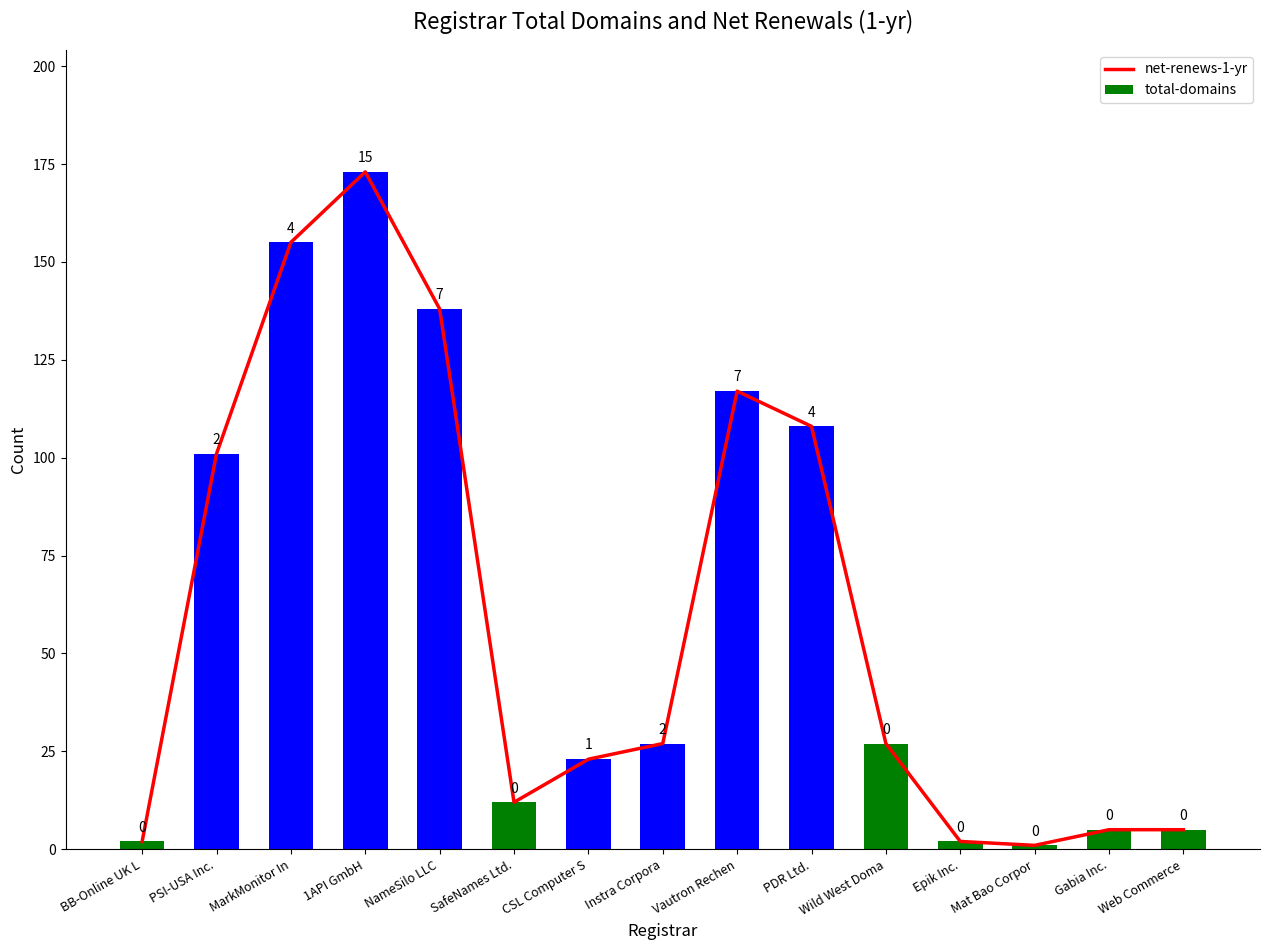

What is the maximum value for total-domains?

173